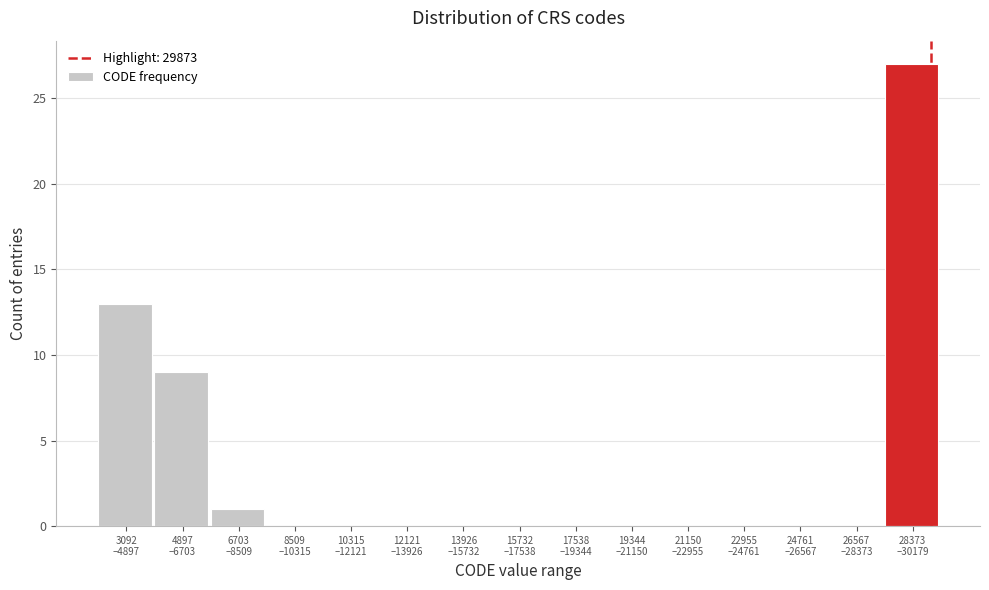

What is the sum of all values?

50